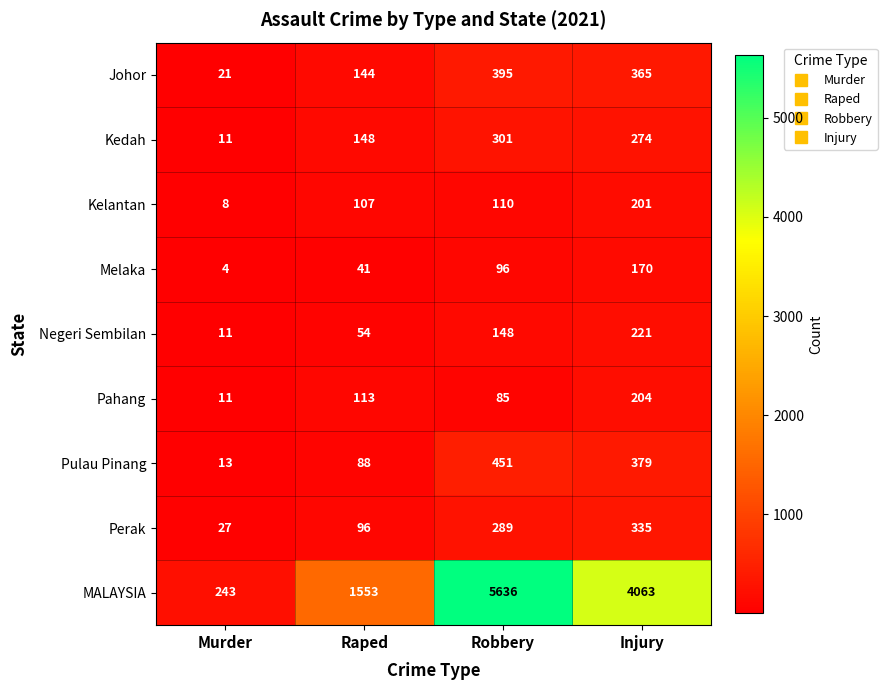

What is the sum of all MALAYSIA values?

11495